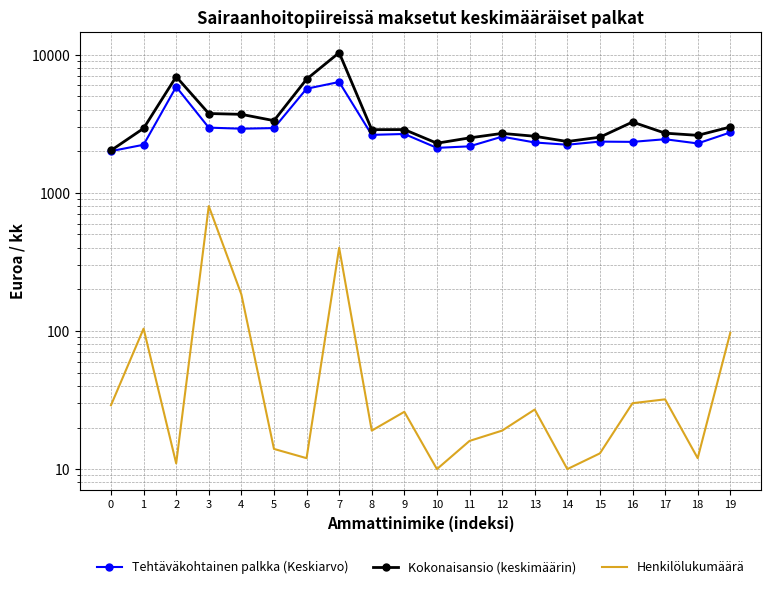

How many data points in Kokonaisansio (keskimäärin) are above 2872?

10